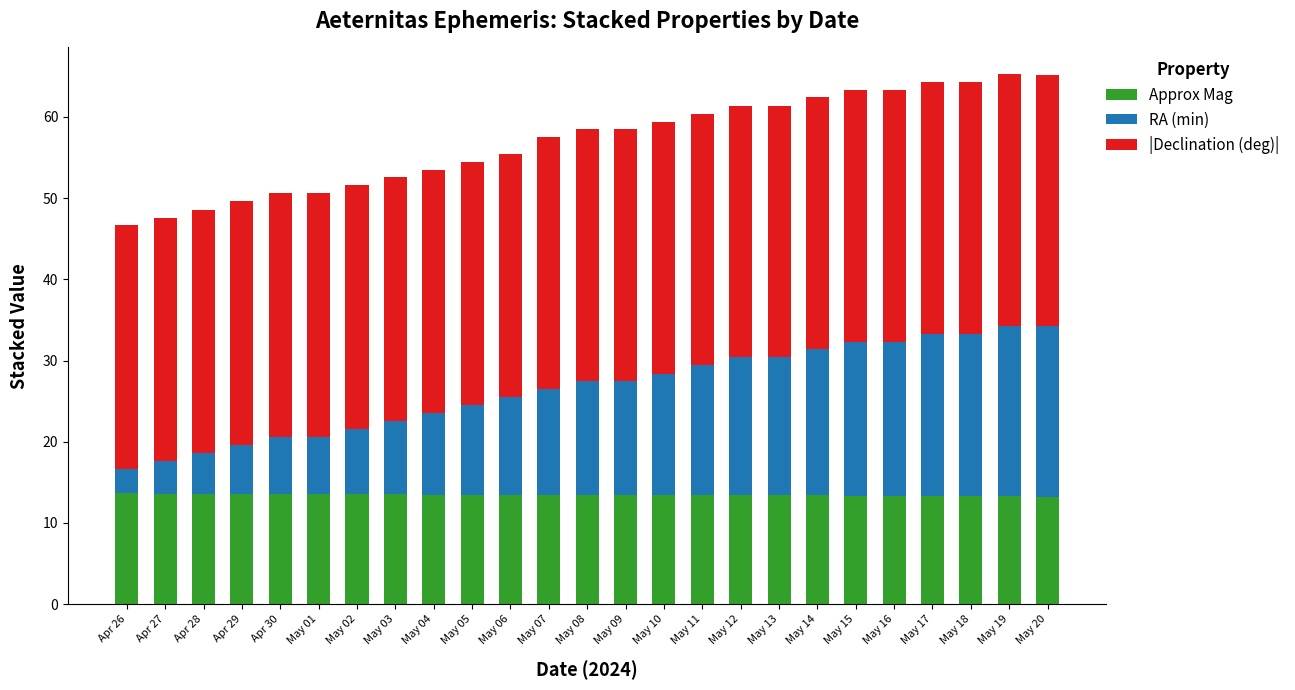

True or false: Approx Mag has a value of 13.4 at May 14.

True